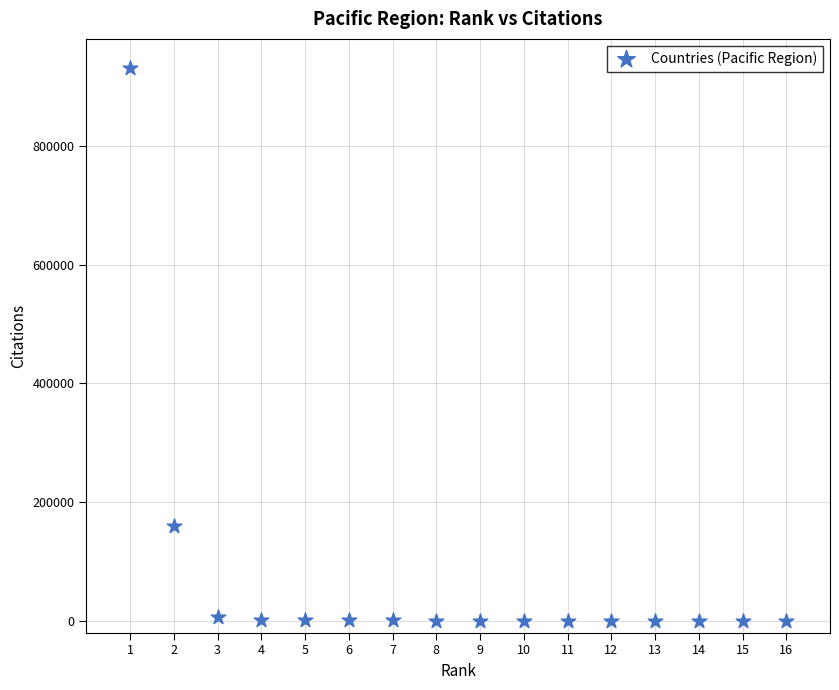

What is the range of Y values (max minus min)?

930596